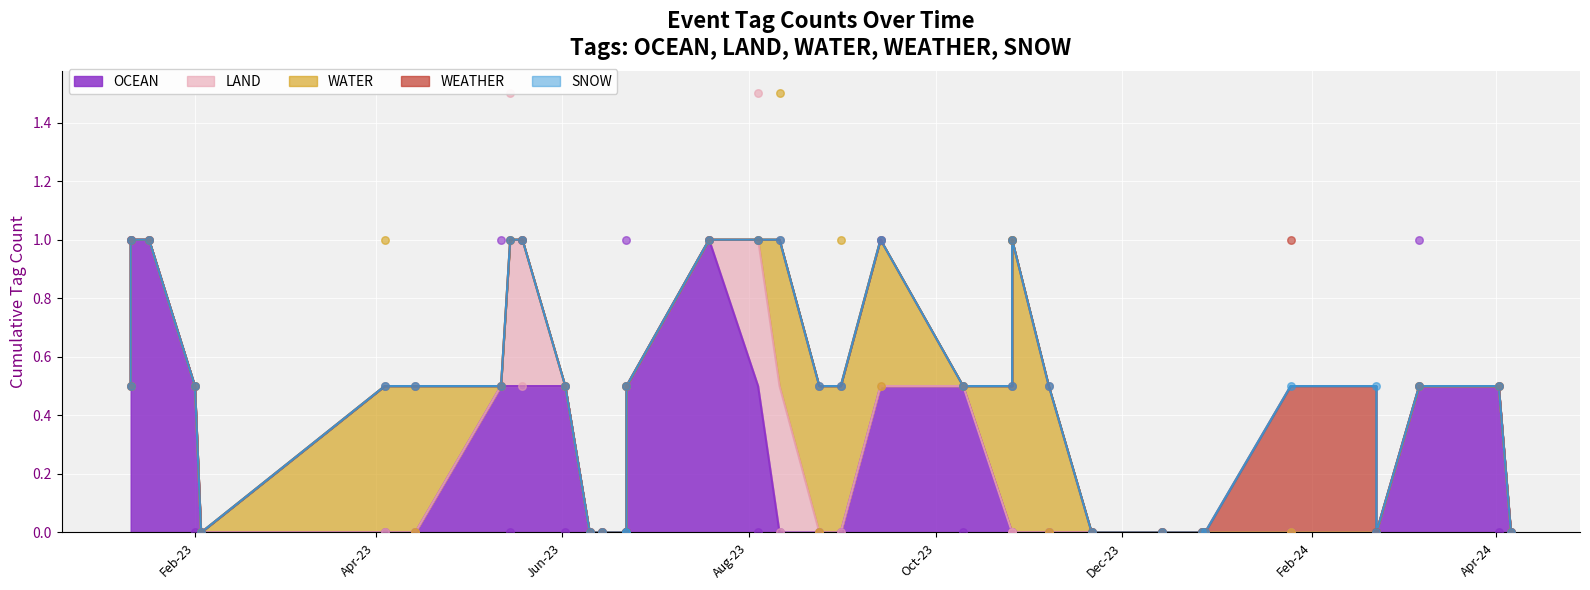

Is the value of SNOW at 2023-08-24 greater than the value of WATER at 2023-06-22?

No